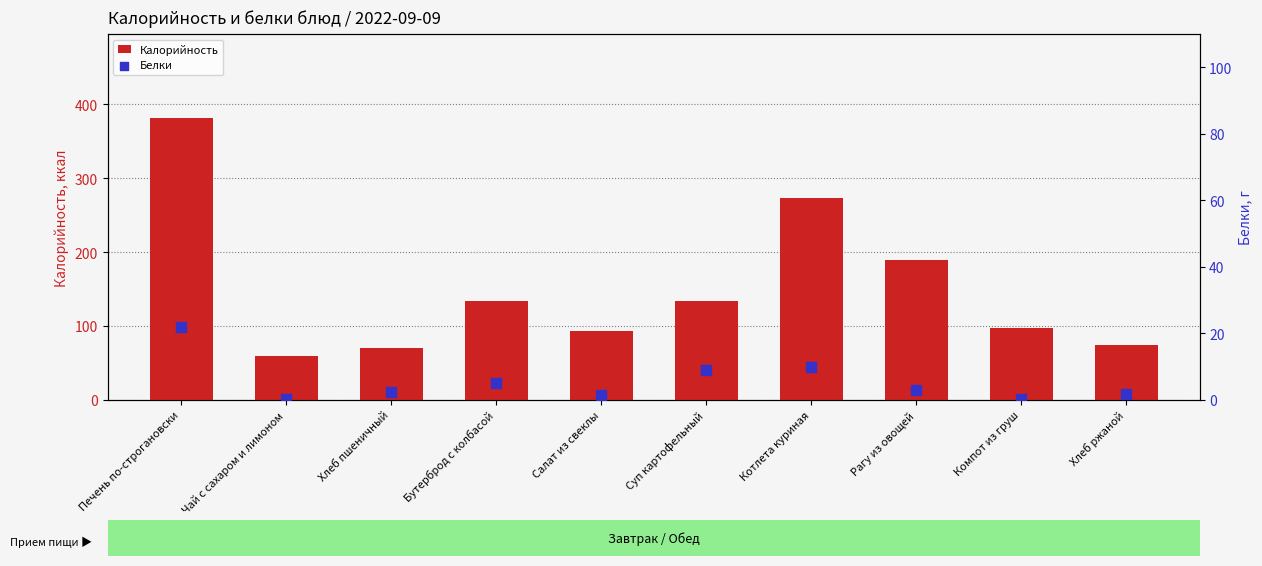

Which series has the largest total across all categories?

Калорийность